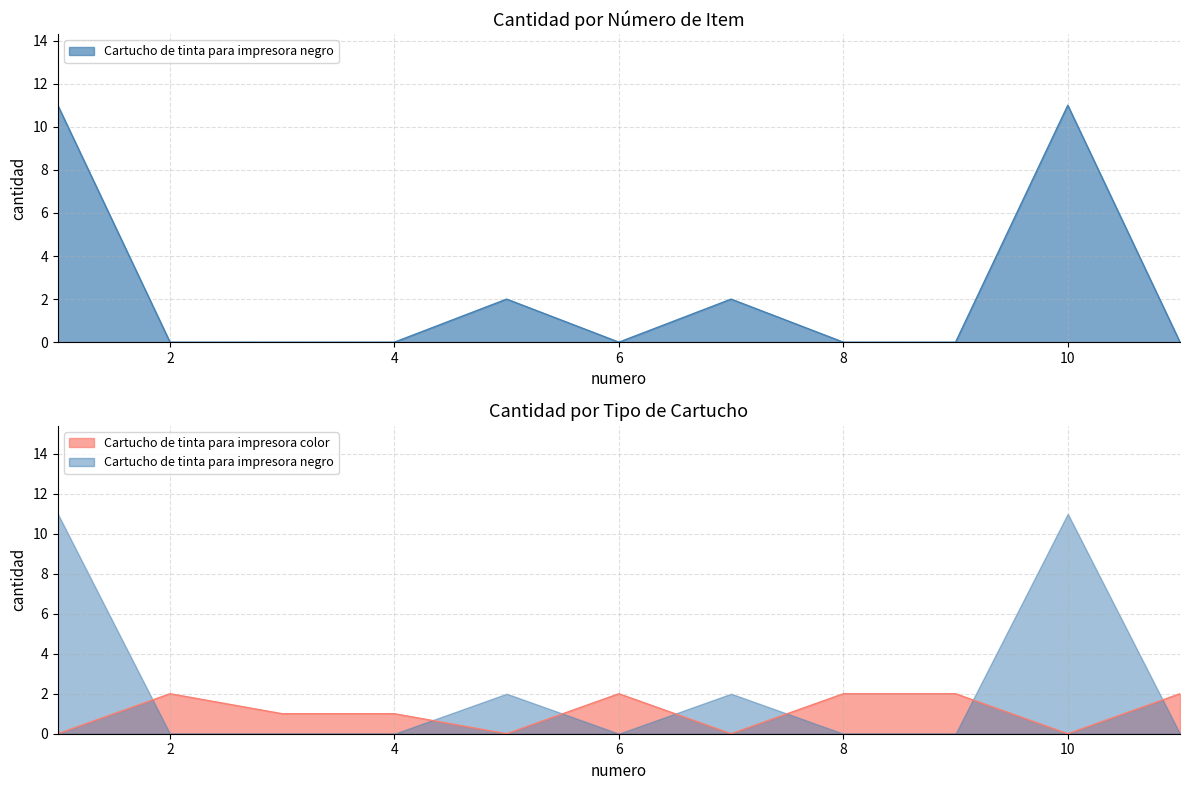

How many intersections are there between Cartucho de tinta para impresora color and Cartucho de tinta para impresora negro?

7